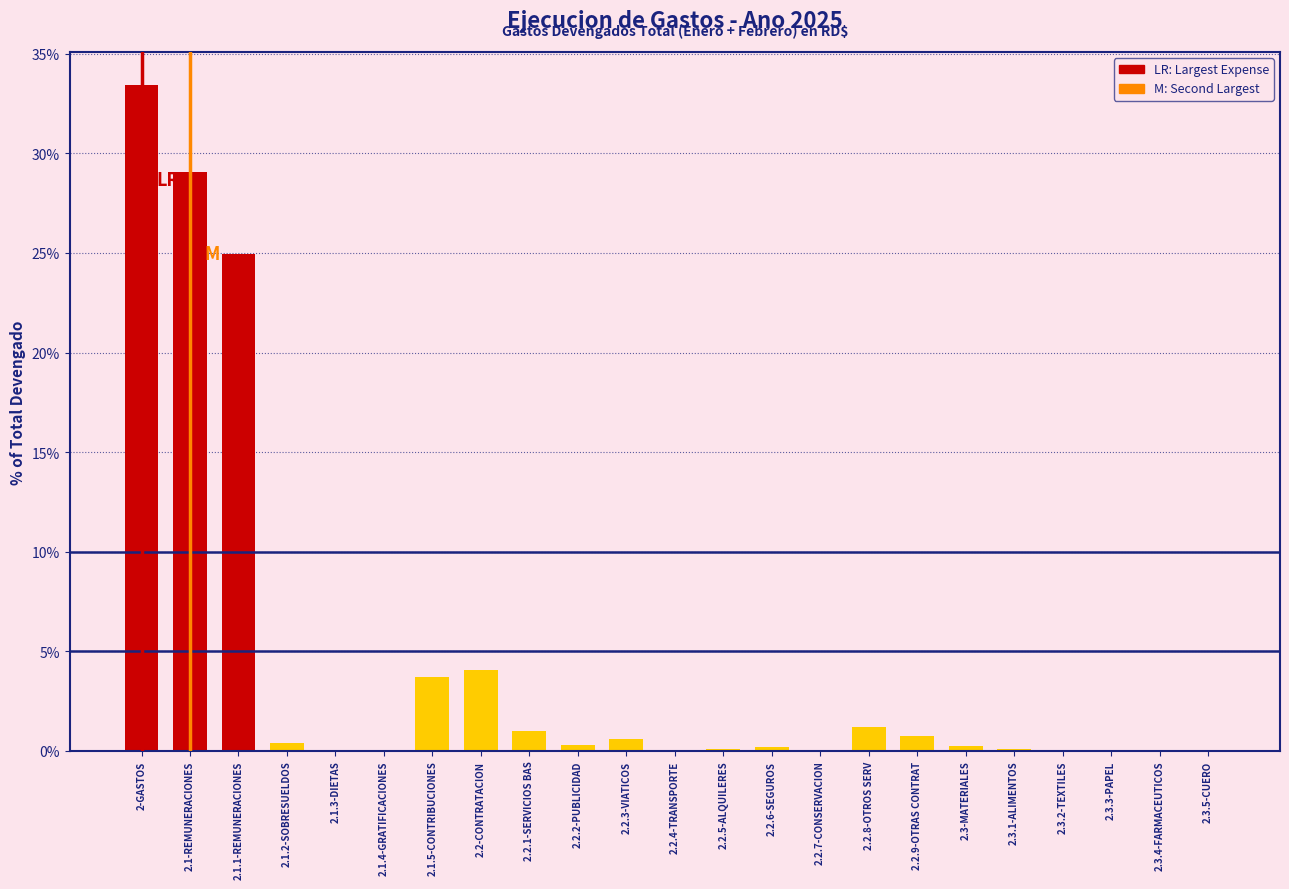

At which label is the value closest to 16?

2.1.1-REMUNERACIONES